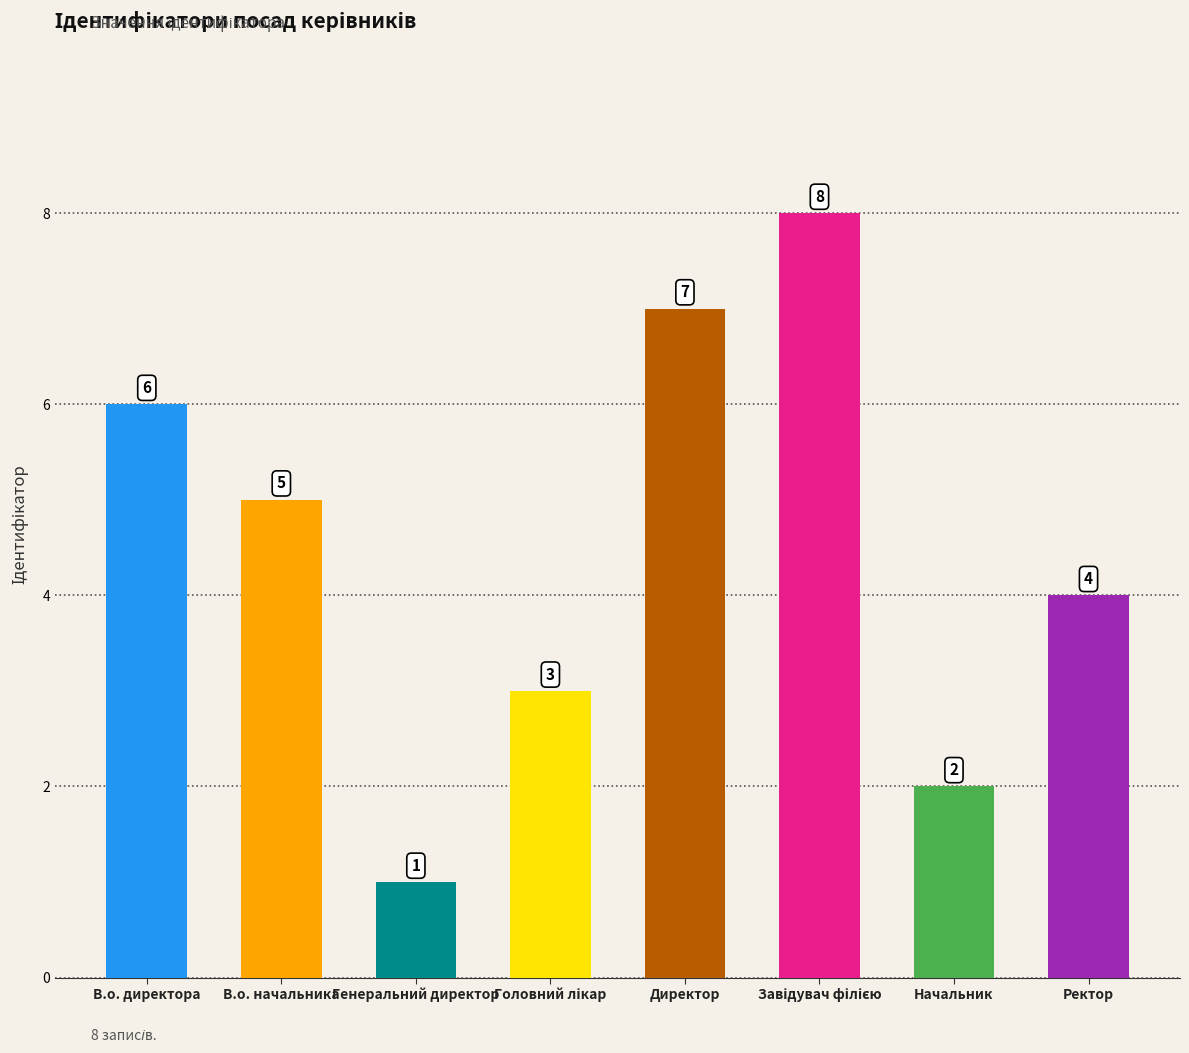

Which has a higher value, Начальник or Директор?

Директор